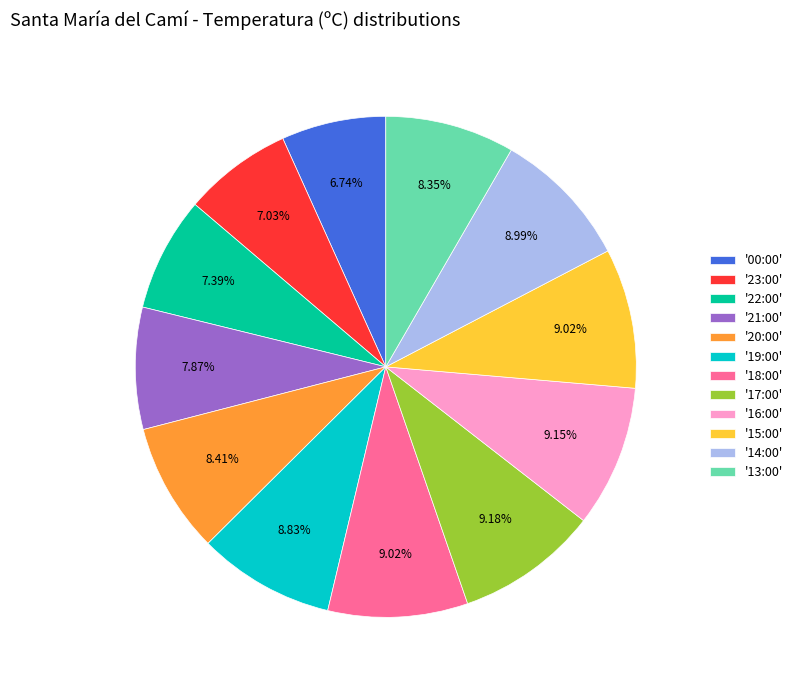

Is the sum of '23:00' and '15:00' greater than half?

No